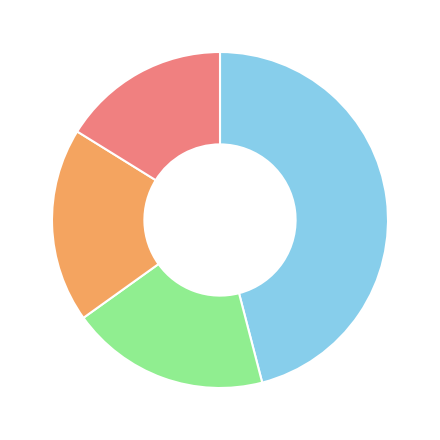

Does any single category account for the majority?

No